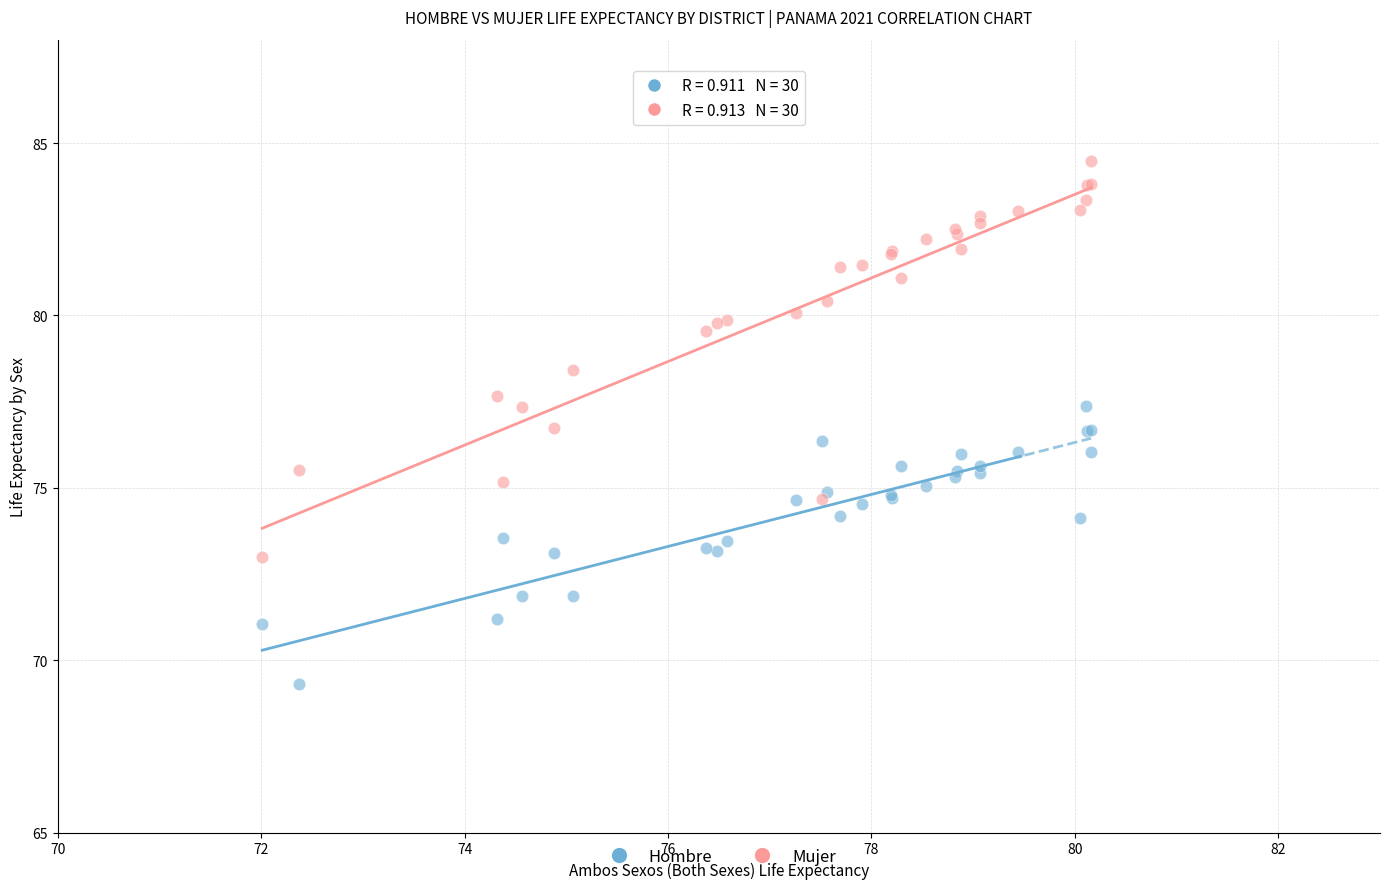

What are all the series names shown in the legend?

Hombre, Mujer